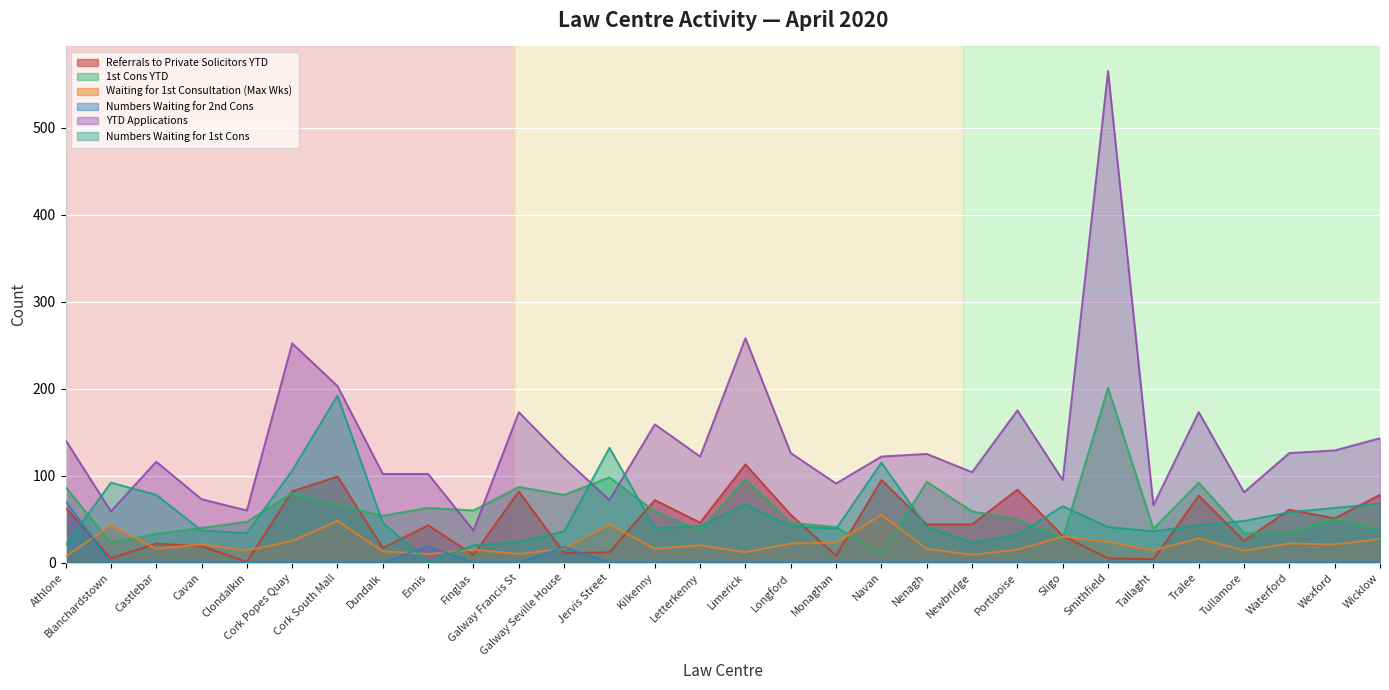

At which category is the sum across all series the highest?

Smithfield